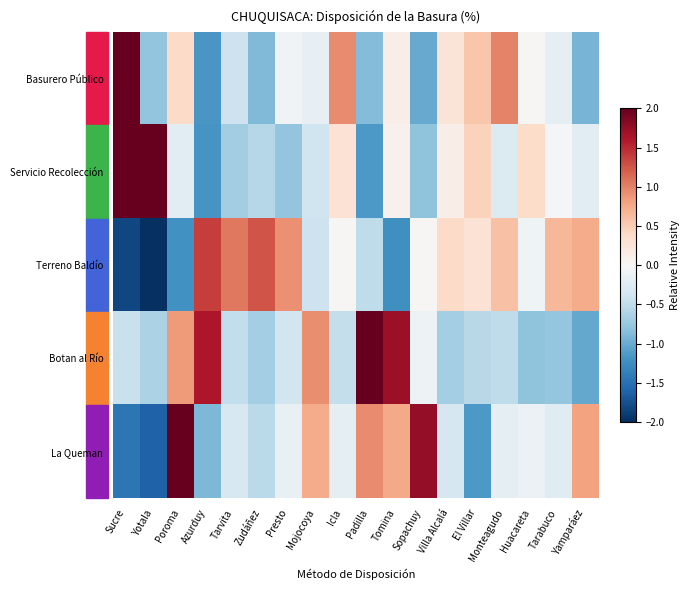

What is the smallest value displayed?

-2.1